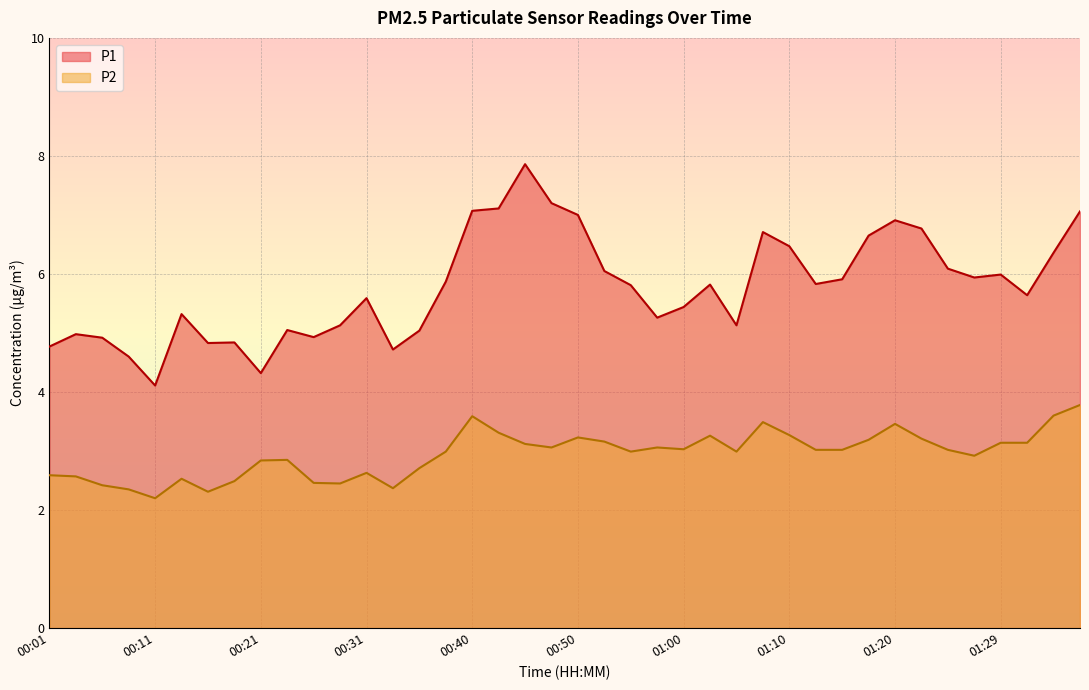

What is the minimum value for P2?

2.2